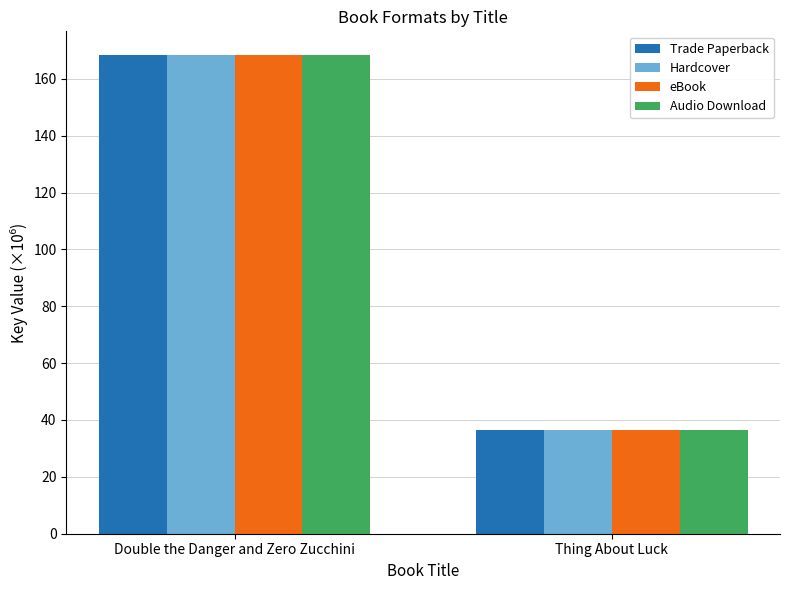

Rank the series at Double the Danger and Zero Zucchini from lowest to highest value.

Trade Paperback, Hardcover, eBook, Audio Download